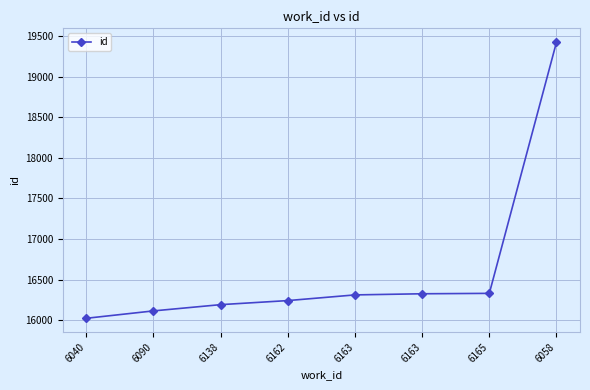

What is the label of the 8th point from the right?

6040